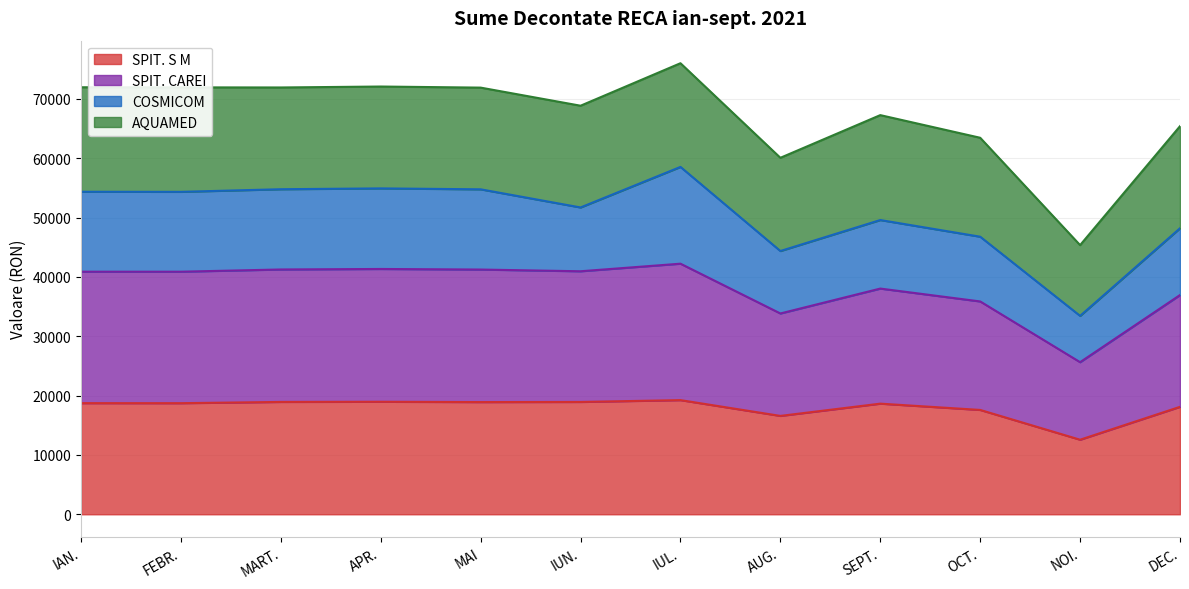

What is the difference between the SPIT. S M values at FEBR. and IAN.?

5.5